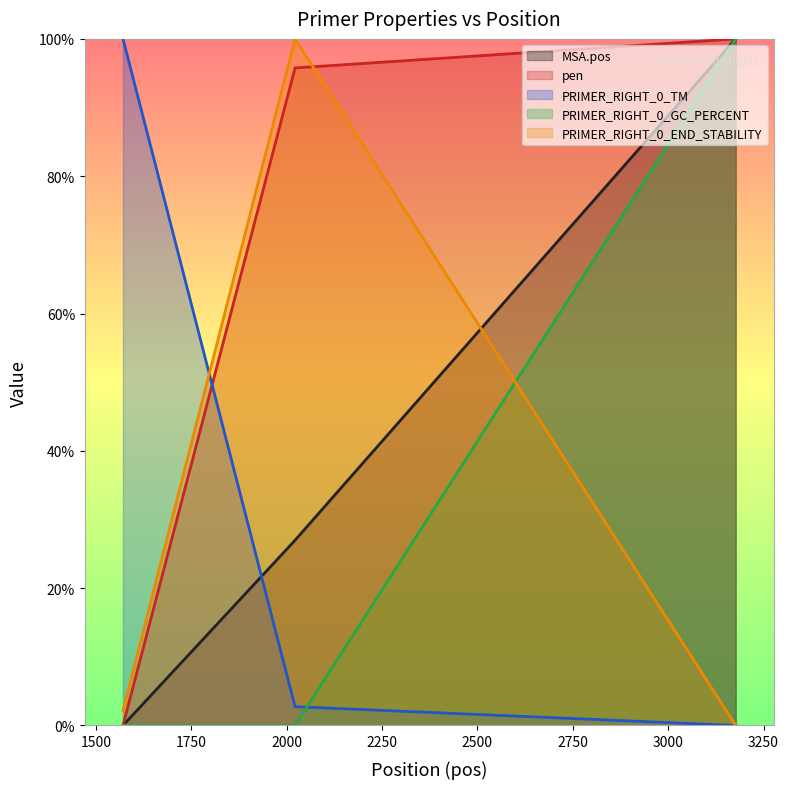

What is the sum of all MSA.pos values?

127.0